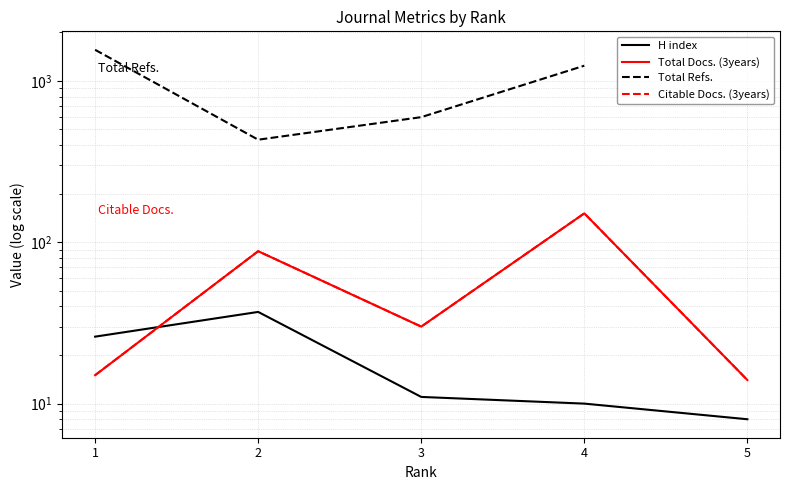

True or false: Total Refs. has more than 0 points higher than both neighbors.

False